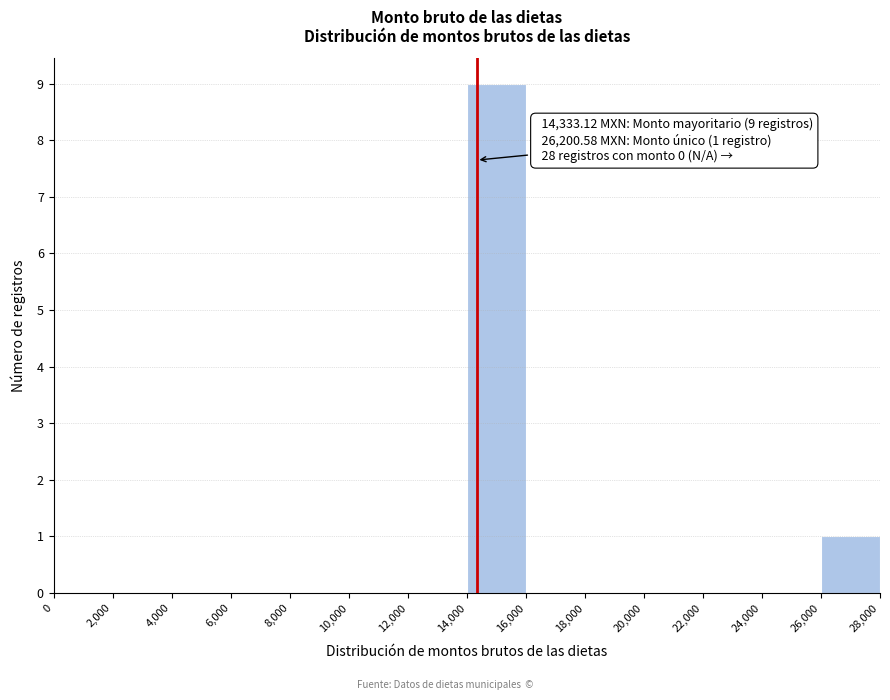

Which range on the x-axis has the tallest bar?

14,000 to 16,000